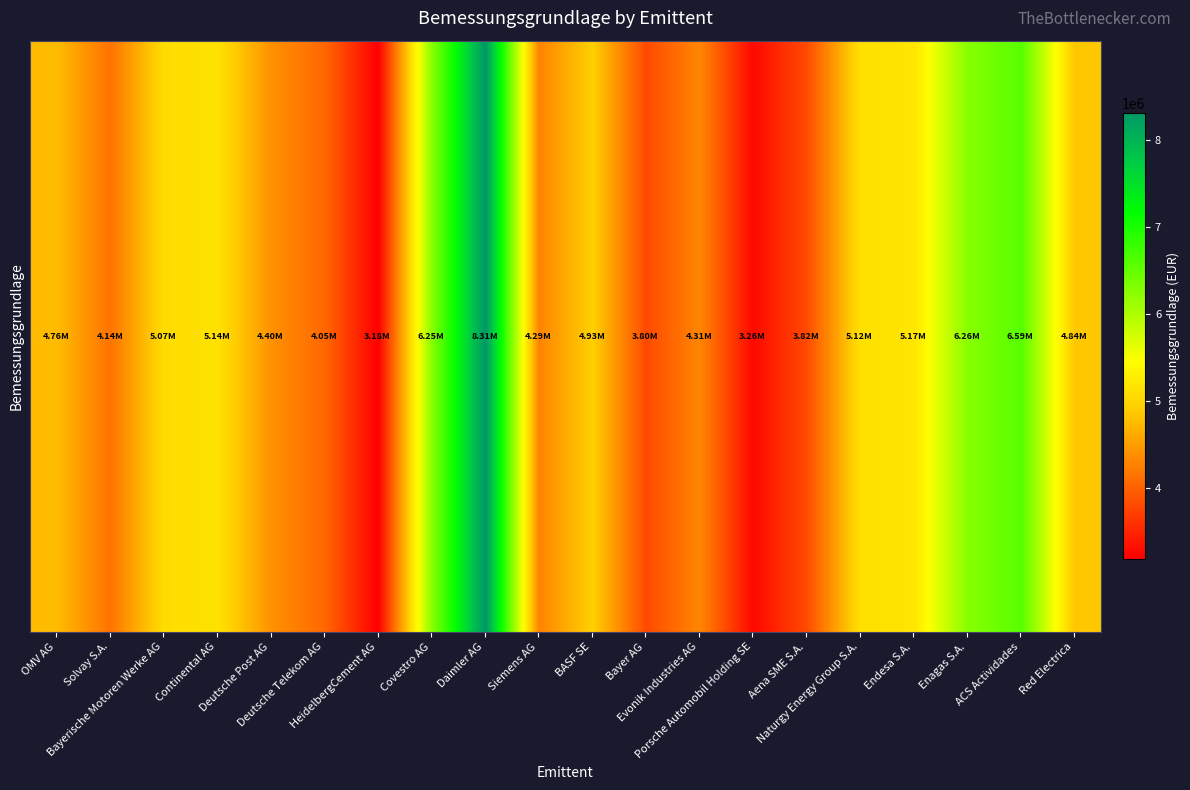

Which has a higher value, Bayer AG or OMV AG?

OMV AG